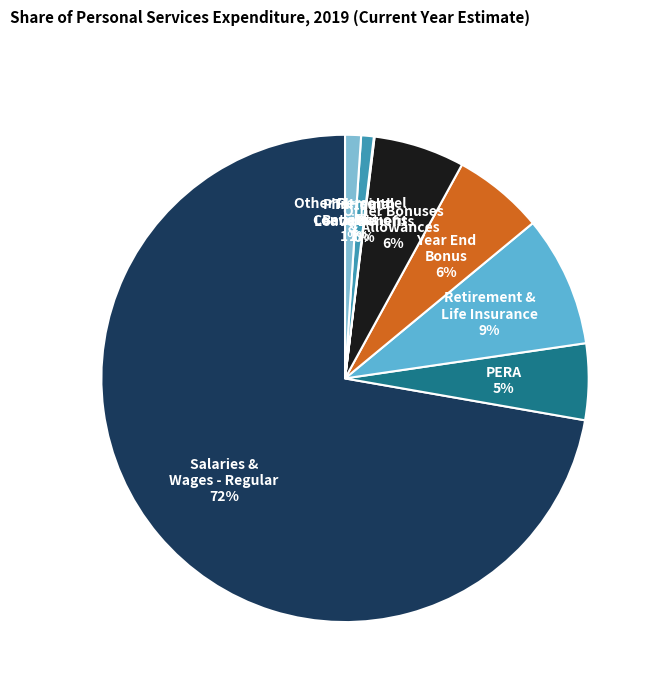

What is the smallest slice in the pie chart?

Terminal Leave Benefits